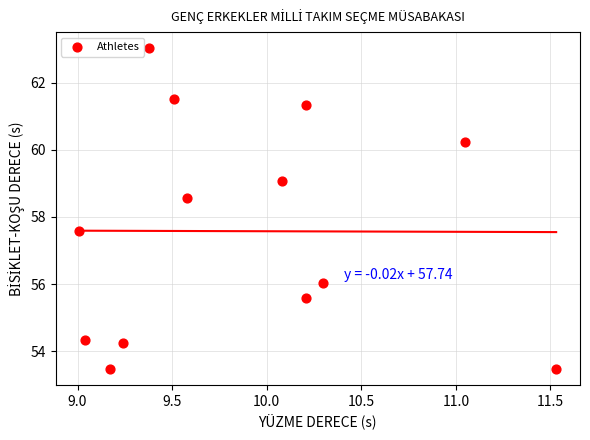

What Y value in the scatter plot is closest to 58?

57.6